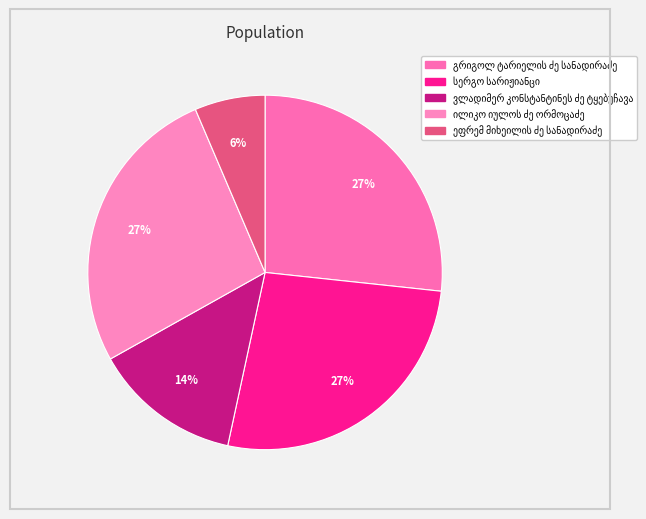

Approximately how many times larger is the value at ილიკო იულოს ძე ორმოცაძე compared to ეფრემ მიხეილის ძე სანადირაძე?

4.2